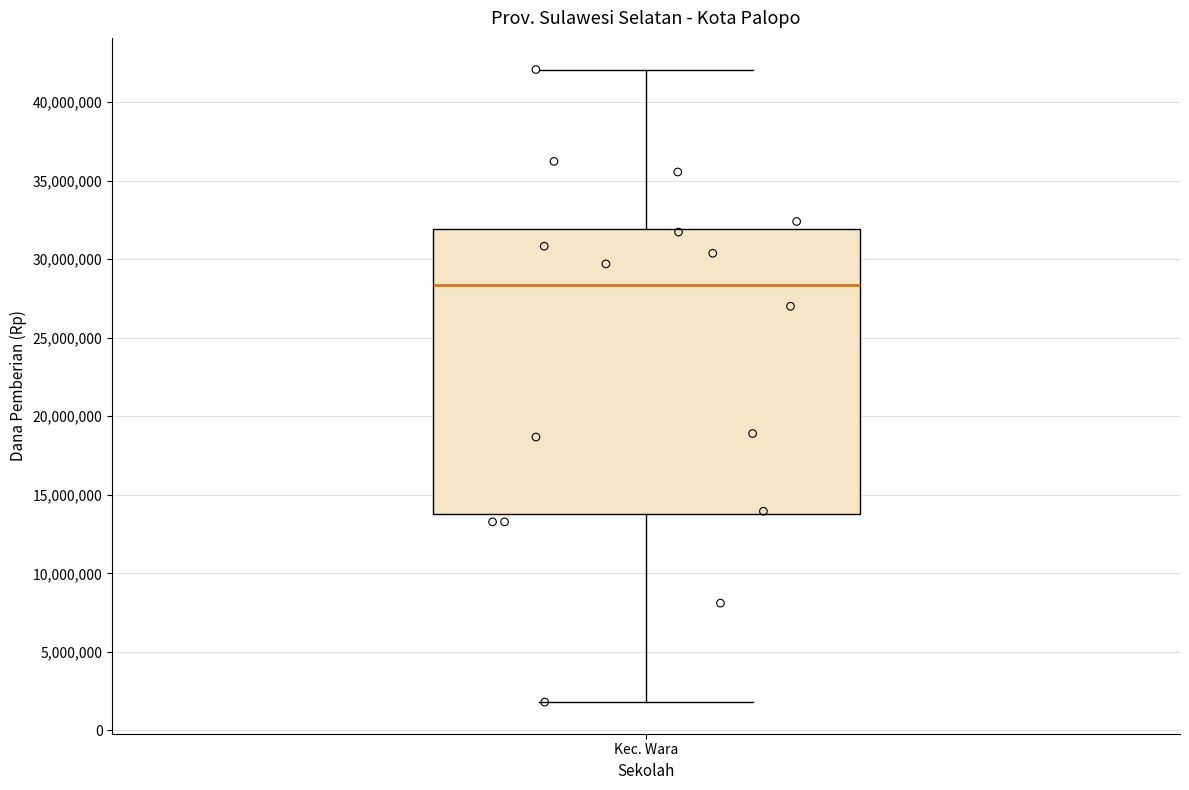

Transcribe this box plot: give where the median line is, the range the box spans, and where the two whiskers end, as read against the y-axis. The values are not printed on the chart, so give them approximately, as read against the axis.

median 28500000, box 14000000 to 32000000, whiskers 2000000 to 42000000